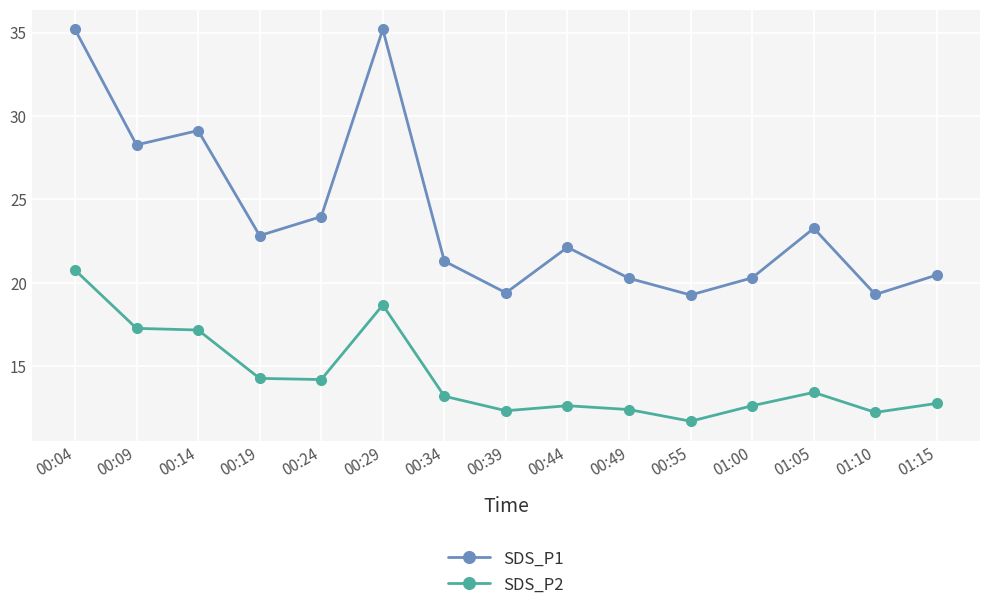

Is this an area chart (filled region under the line)?

No